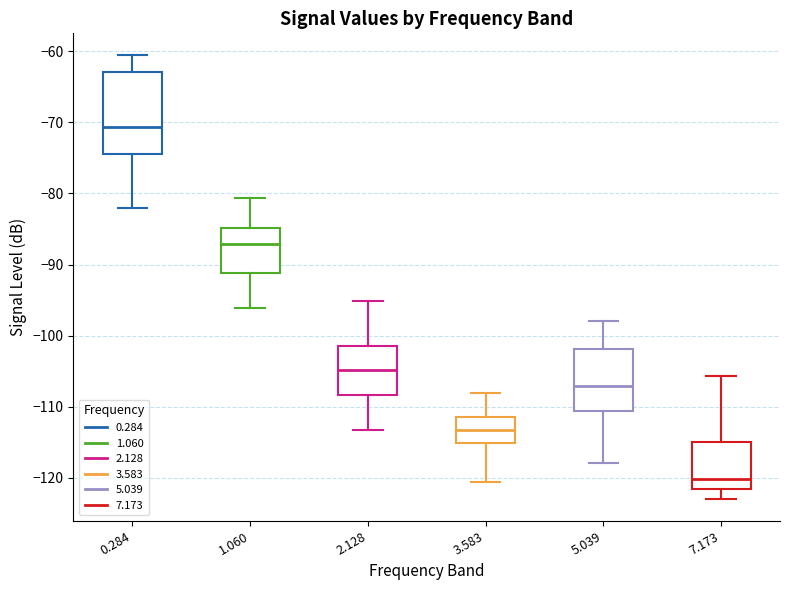

Where is the lower edge of the box at x = 3.583 on the y-axis? The values are not printed on the chart, so give them approximately, as read against the axis.

-115